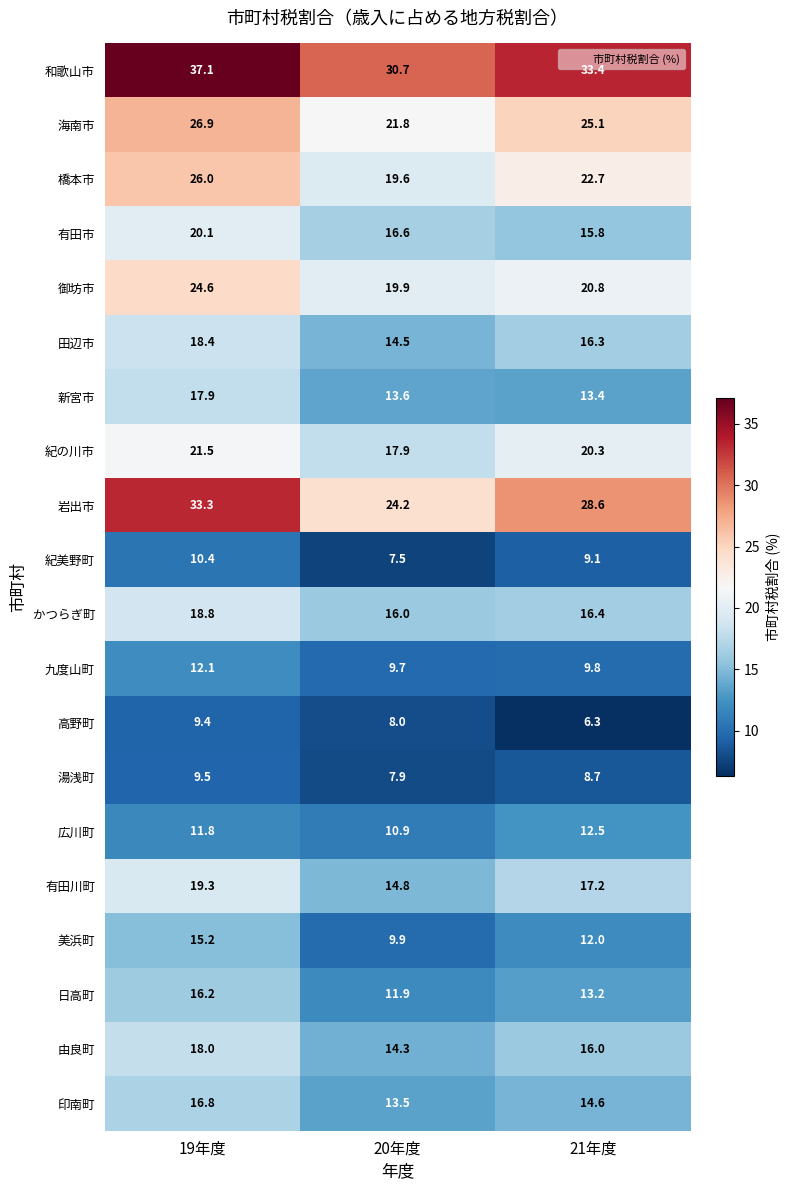

True or false: 有田市 has a value of 15.8 at 21年度.

True